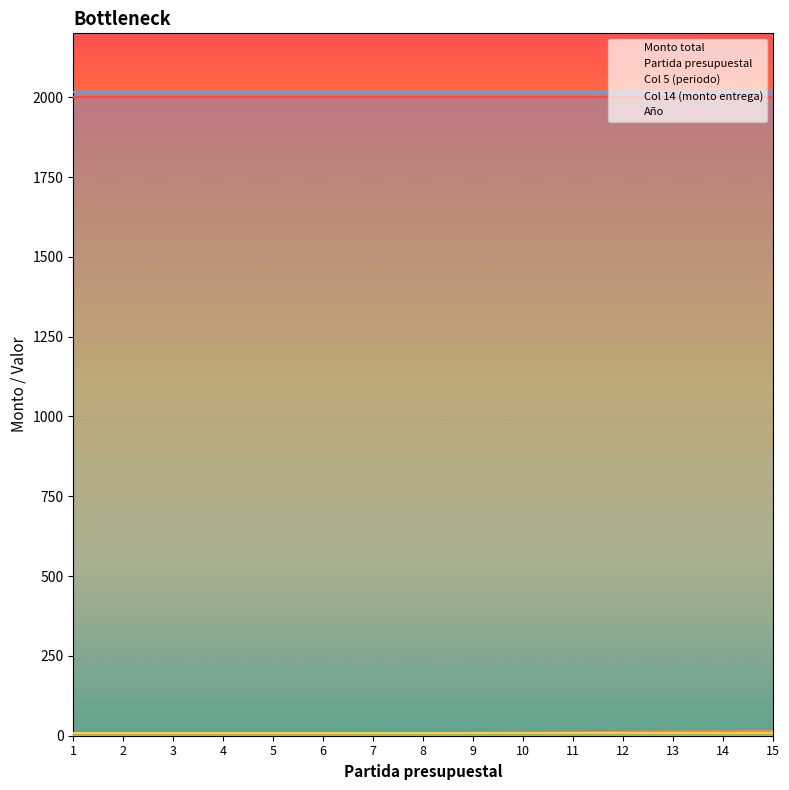

What is the difference between the maximum and minimum values in the Partida presupuestal series?

14